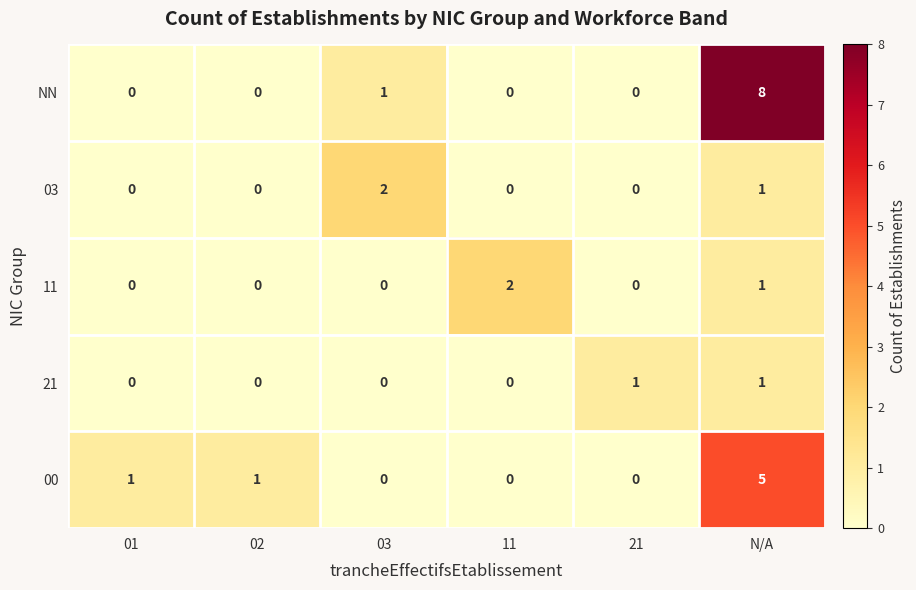

Reading right to left, what are all the values shown in this chart?

NN: 8	0	0	1	0	0
03: 1	0	0	2	0	0
11: 1	0	2	0	0	0
21: 1	1	0	0	0	0
00: 5	0	0	0	1	1